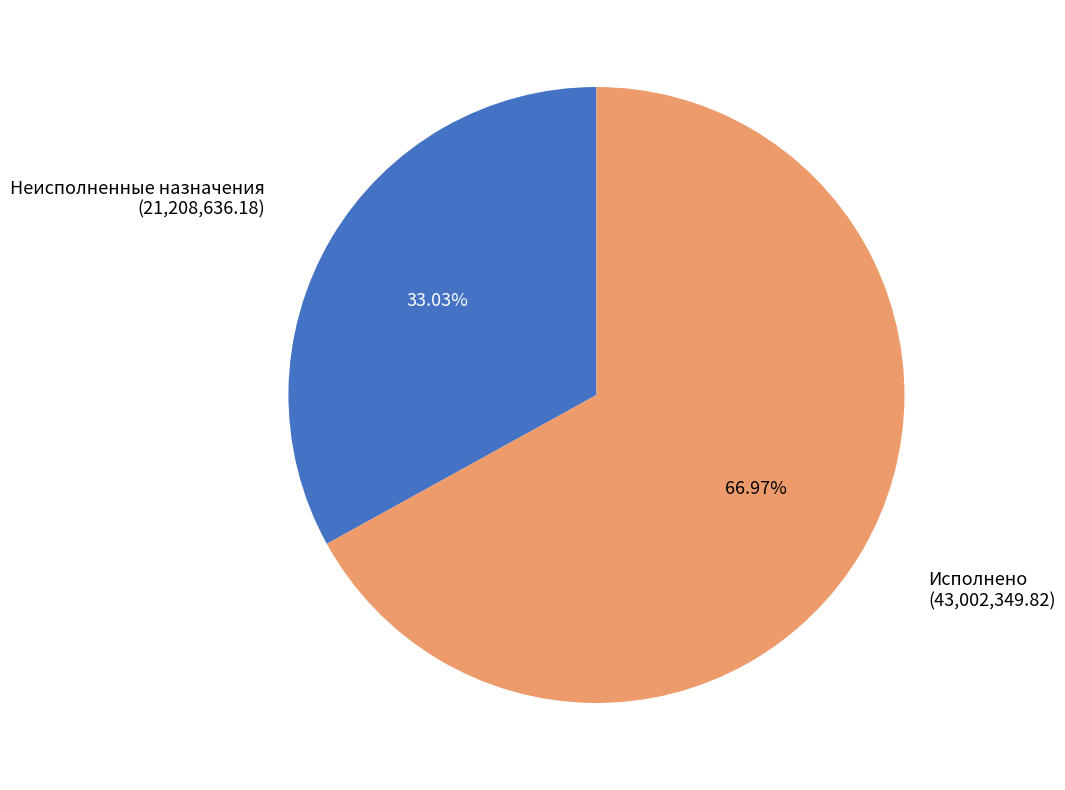

To the nearest percent, what portion does Исполнено represent?

67%